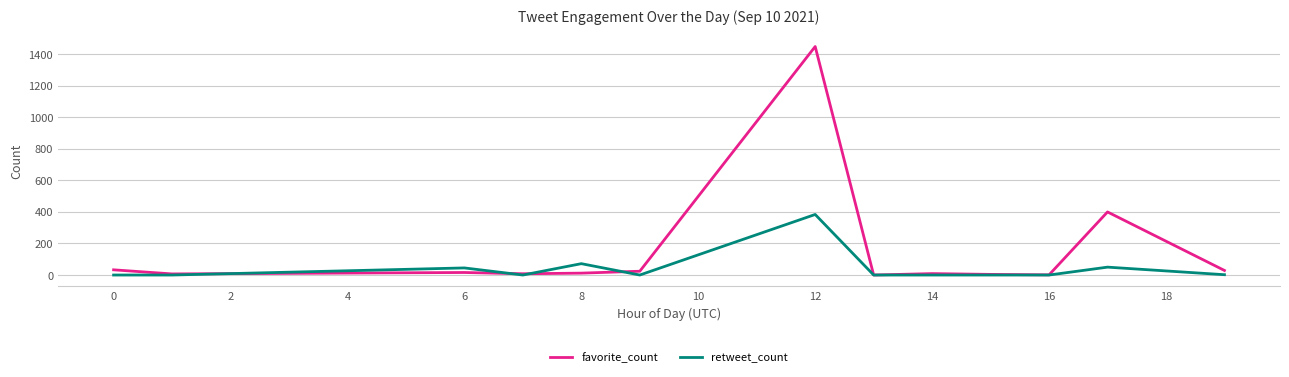

Rank the series by their average value, from lowest to highest.

retweet_count, favorite_count